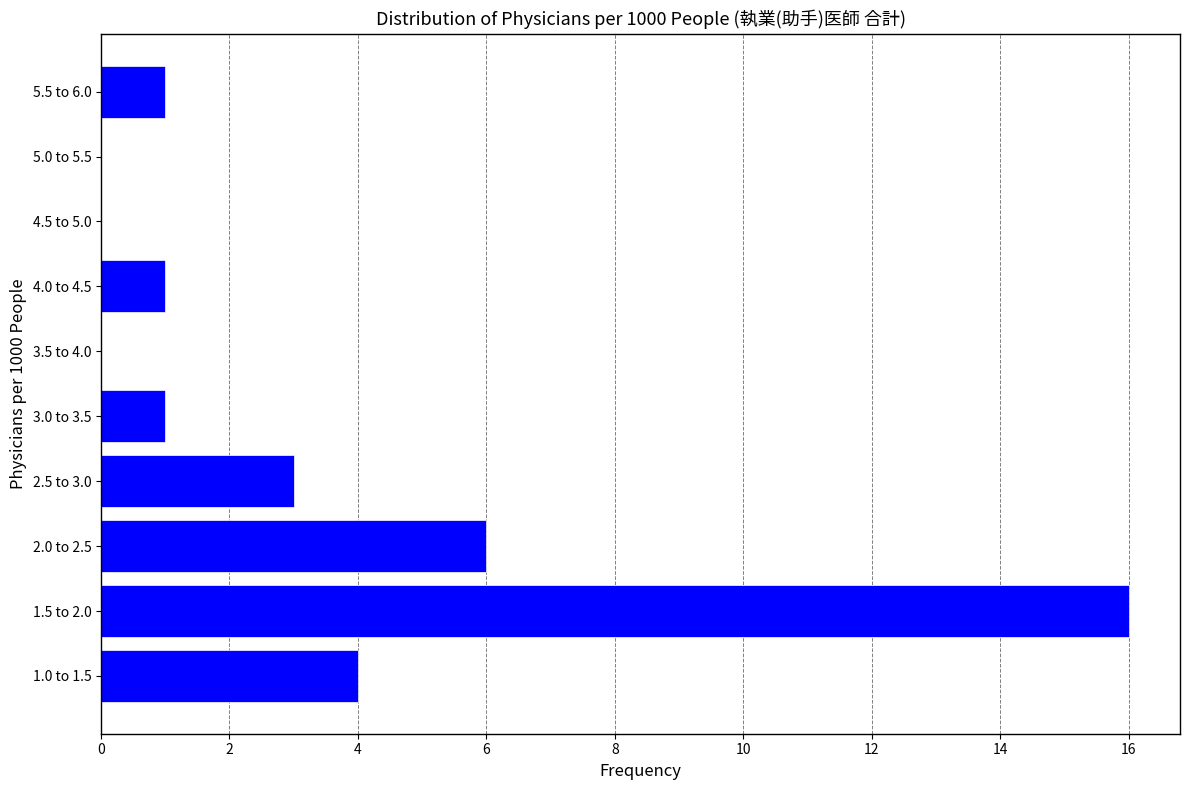

Reading bottom to top, transcribe all the data shown in this chart.

1.0 to 1.5=4	1.5 to 2.0=16	2.0 to 2.5=6	2.5 to 3.0=3	3.0 to 3.5=1	3.5 to 4.0=0	4.0 to 4.5=1	4.5 to 5.0=0	5.0 to 5.5=0	5.5 to 6.0=1